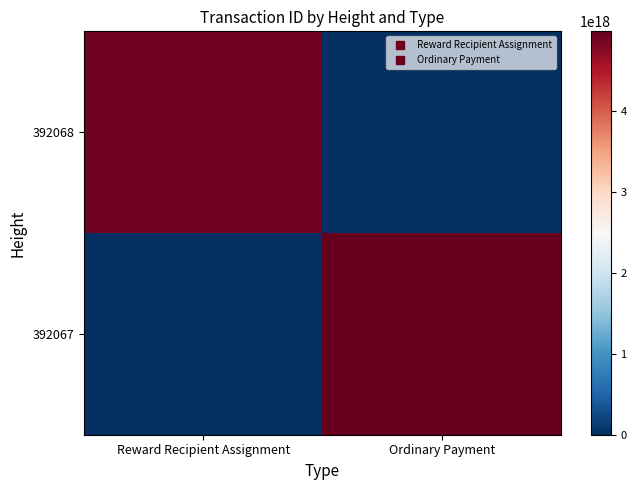

At Reward Recipient Assignment, list the series in order from largest to smallest.

392068, 392067